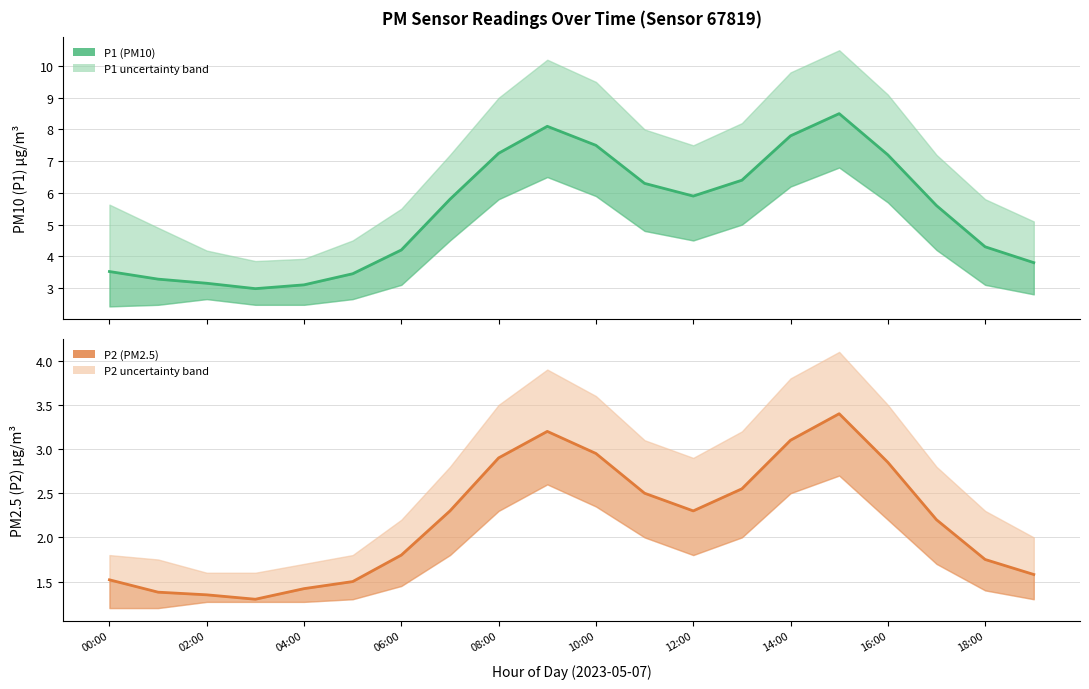

At how many categories does at least one series exceed 2?

20